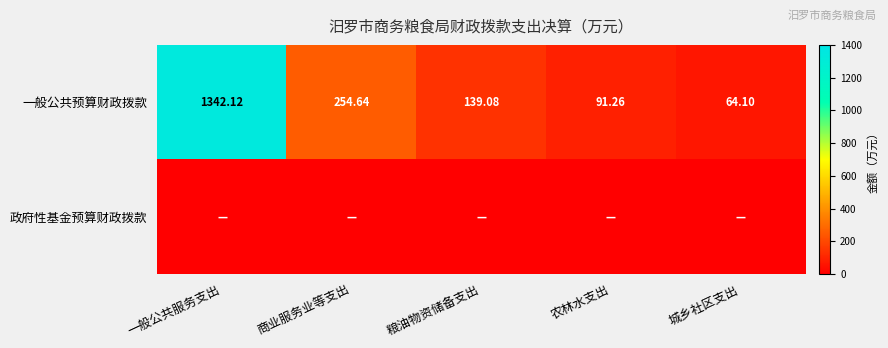

The value of 一般公共预算财政拨款 at 一般公共服务支出 is 1342.1. True or false?

True